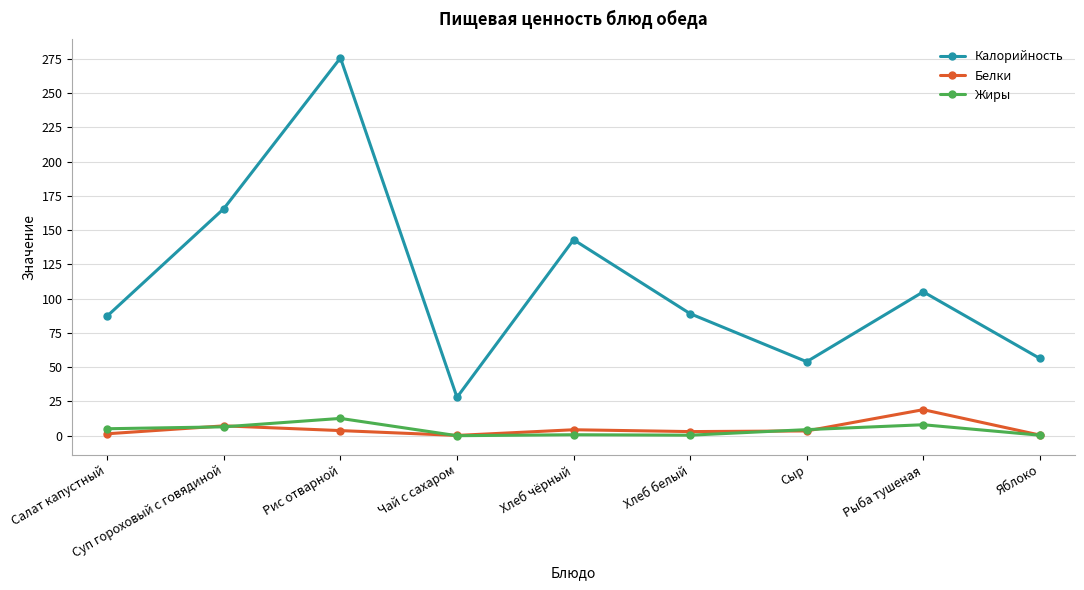

How many interior local valleys does the Белки series have?

2